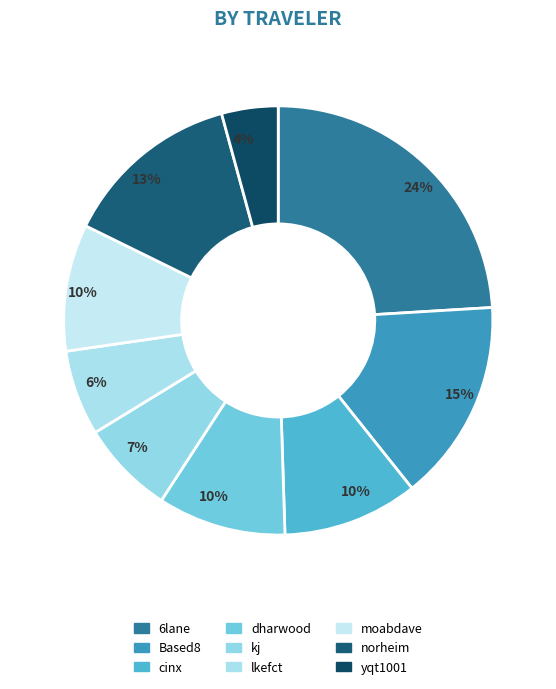

Between moabdave and yqt1001, which is larger?

moabdave